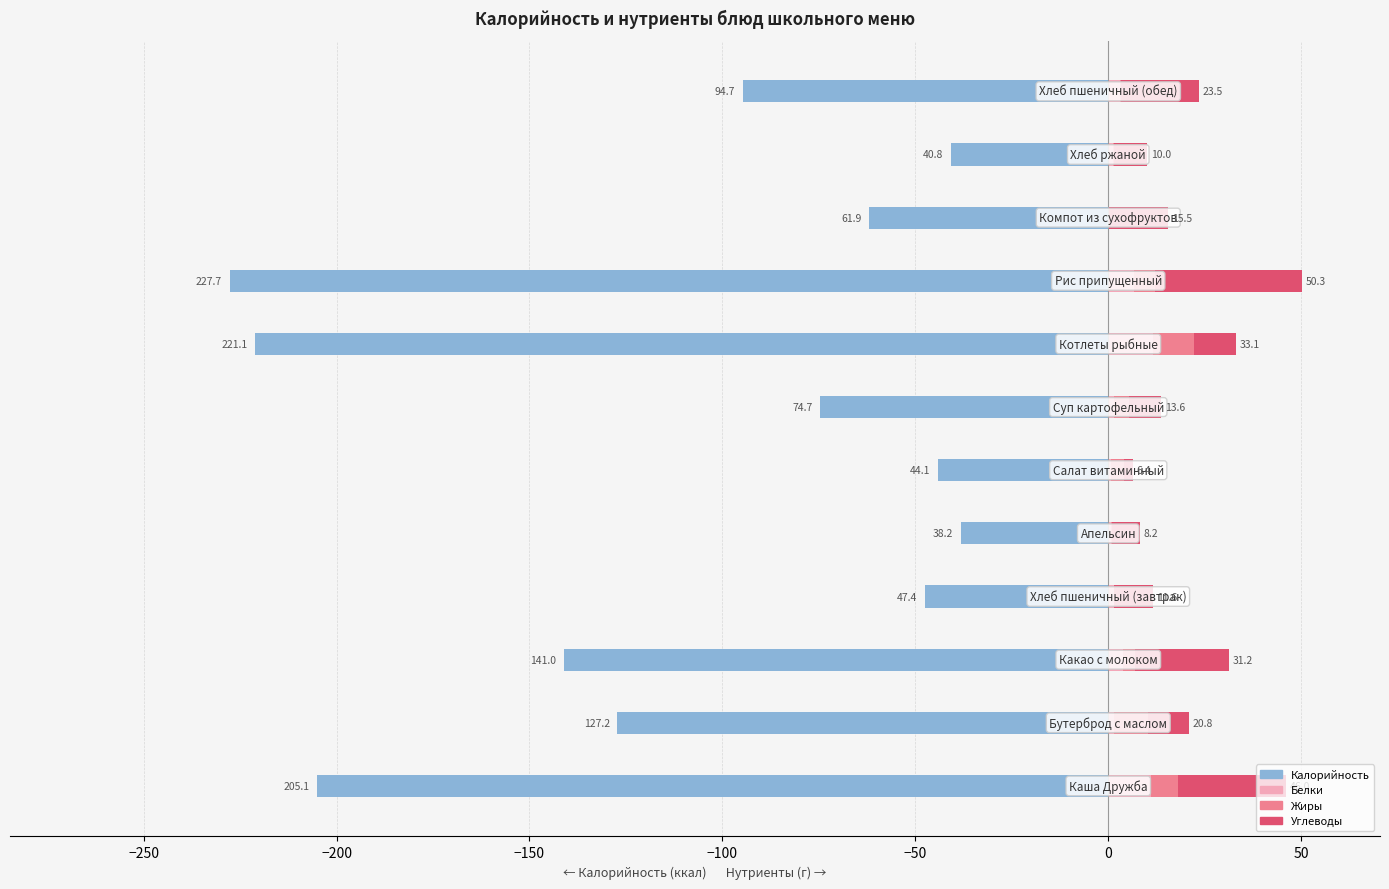

Rank the series by their maximum value, from highest to lowest.

Углеводы, Белки, Жиры, Калорийность